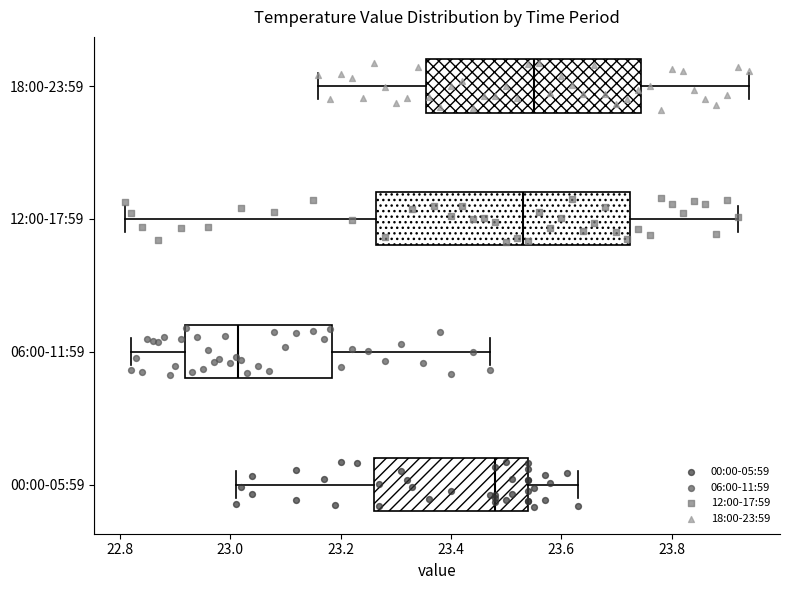

Where is the right edge of the box for 00:00-05:59 on the x-axis? The values are not printed on the chart, so give them approximately, as read against the axis.

23.54